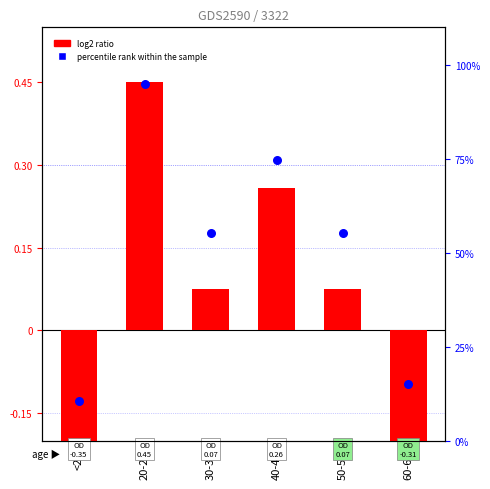

At which category is the sum across all series the highest?

20-29